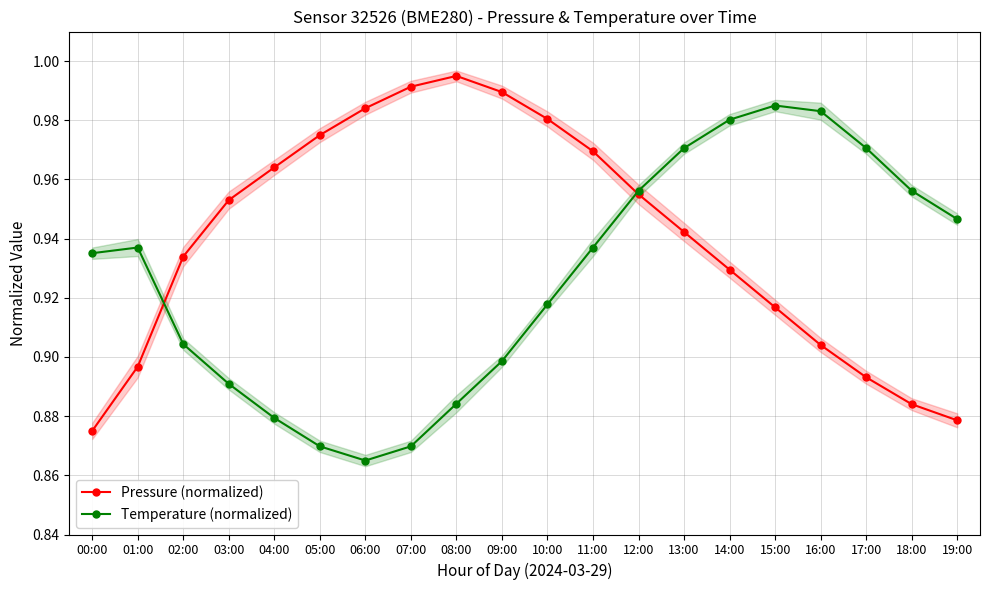

Reading left to right, list all the values displayed in this chart.

Pressure (normalized): 0.9	0.9	0.9	1.0	1.0	1.0	1.0	1.0	1.0	1.0	1.0	1.0	1.0	0.9	0.9	0.9	0.9	0.9	0.9	0.9
Temperature (normalized): 0.9	0.9	0.9	0.9	0.9	0.9	0.9	0.9	0.9	0.9	0.9	0.9	1.0	1.0	1.0	1.0	1.0	1.0	1.0	0.9